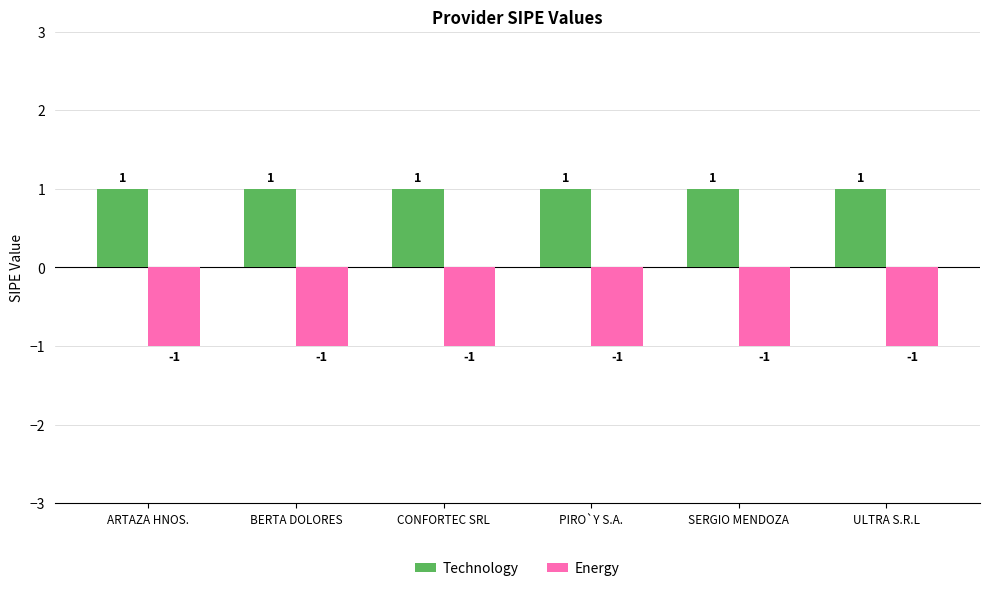

Reading right to left, extract all data points from this chart.

Technology: 1	1	1	1	1	1
Energy: -1	-1	-1	-1	-1	-1